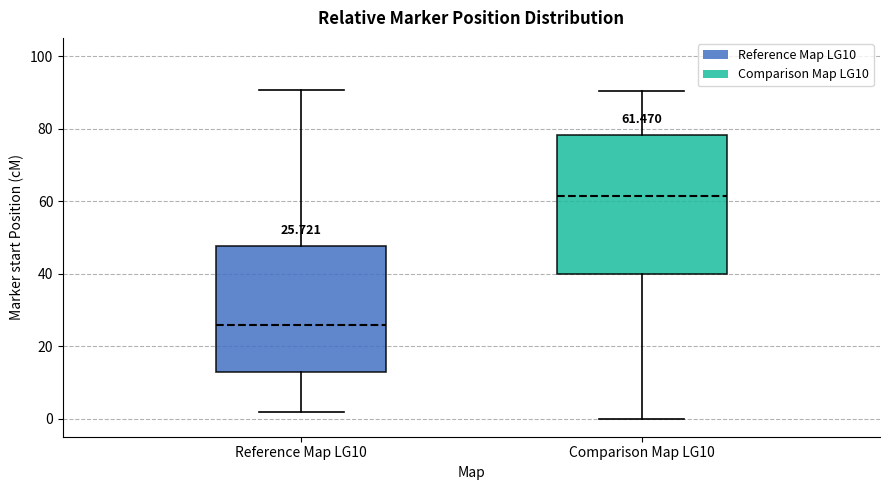

Comparing the boxes themselves (not the whiskers), which one is the tallest?

Comparison Map LG10